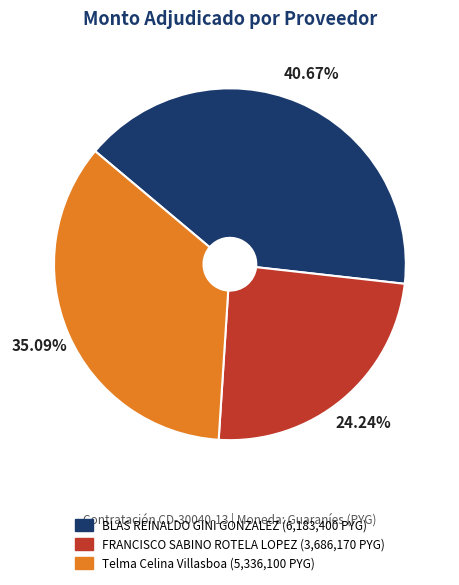

What percentage is the BLAS REINALDO GINI GONZALEZ slice, to the nearest percent?

41%